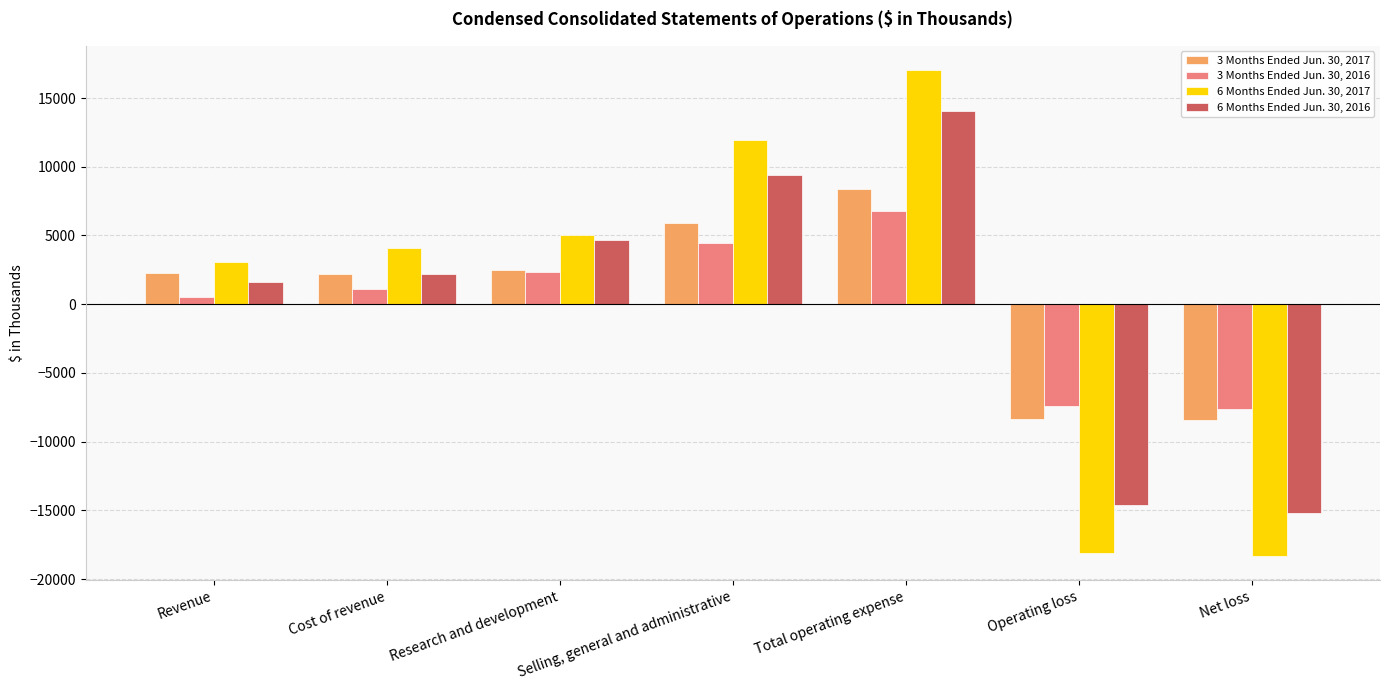

What is the average value of the 3 Months Ended Jun. 30, 2017 series?

642